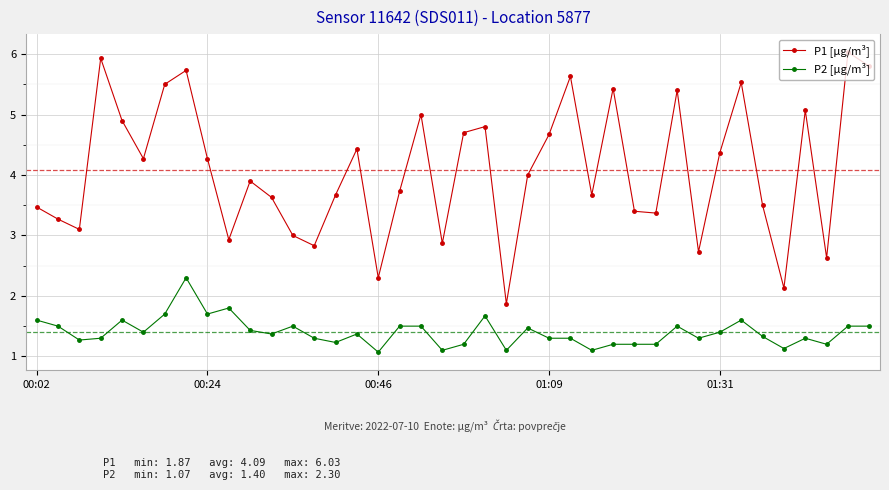

List the series in order of their peak value, lowest first.

P2 [µg/m³], P1 [µg/m³]